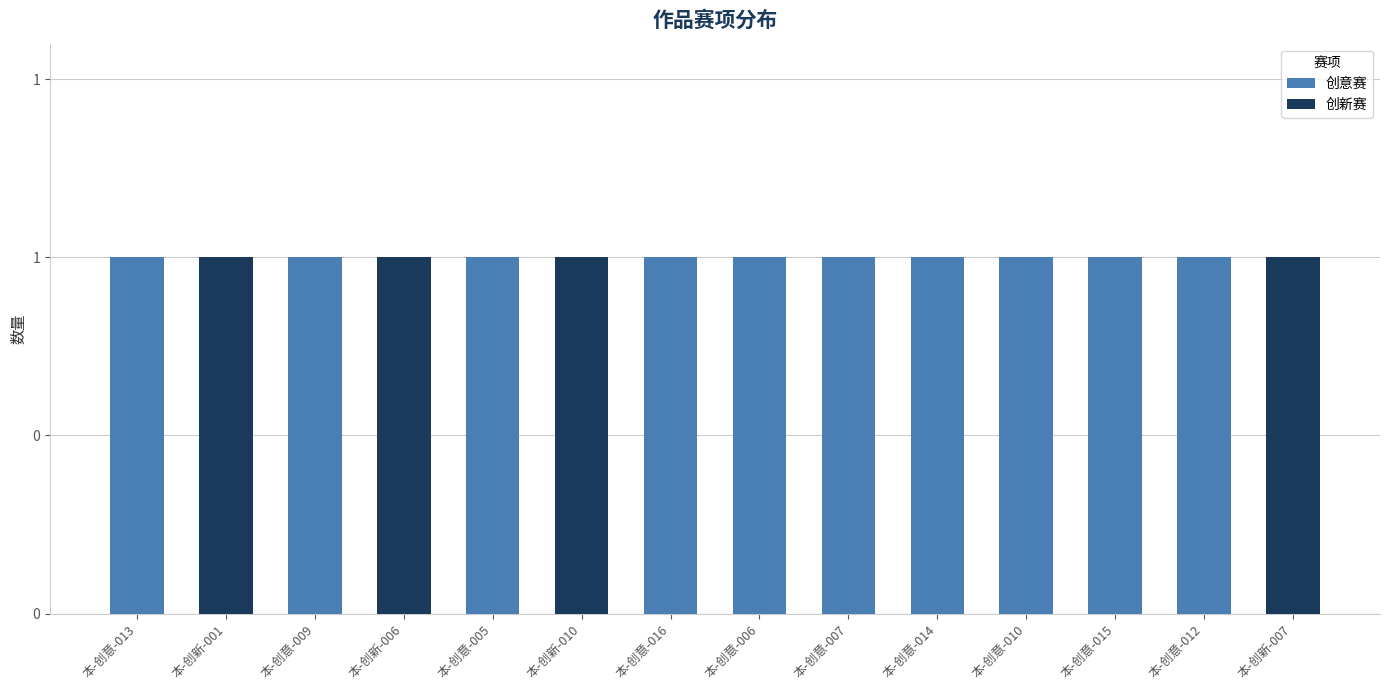

Is it true that 创意赛 equals 1 at 本-创新-007?

False